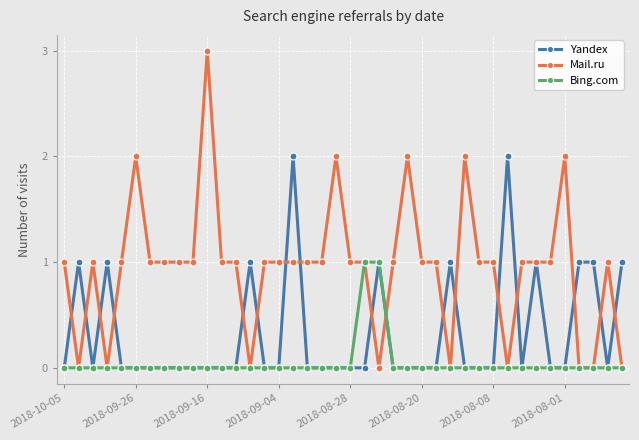

Rank the series by their average value, from highest to lowest.

Mail.ru, Yandex, Bing.com